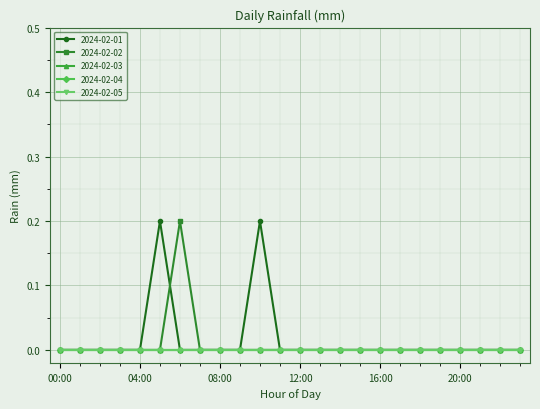

At which category does 2024-02-02 reach its first local peak?

06:00